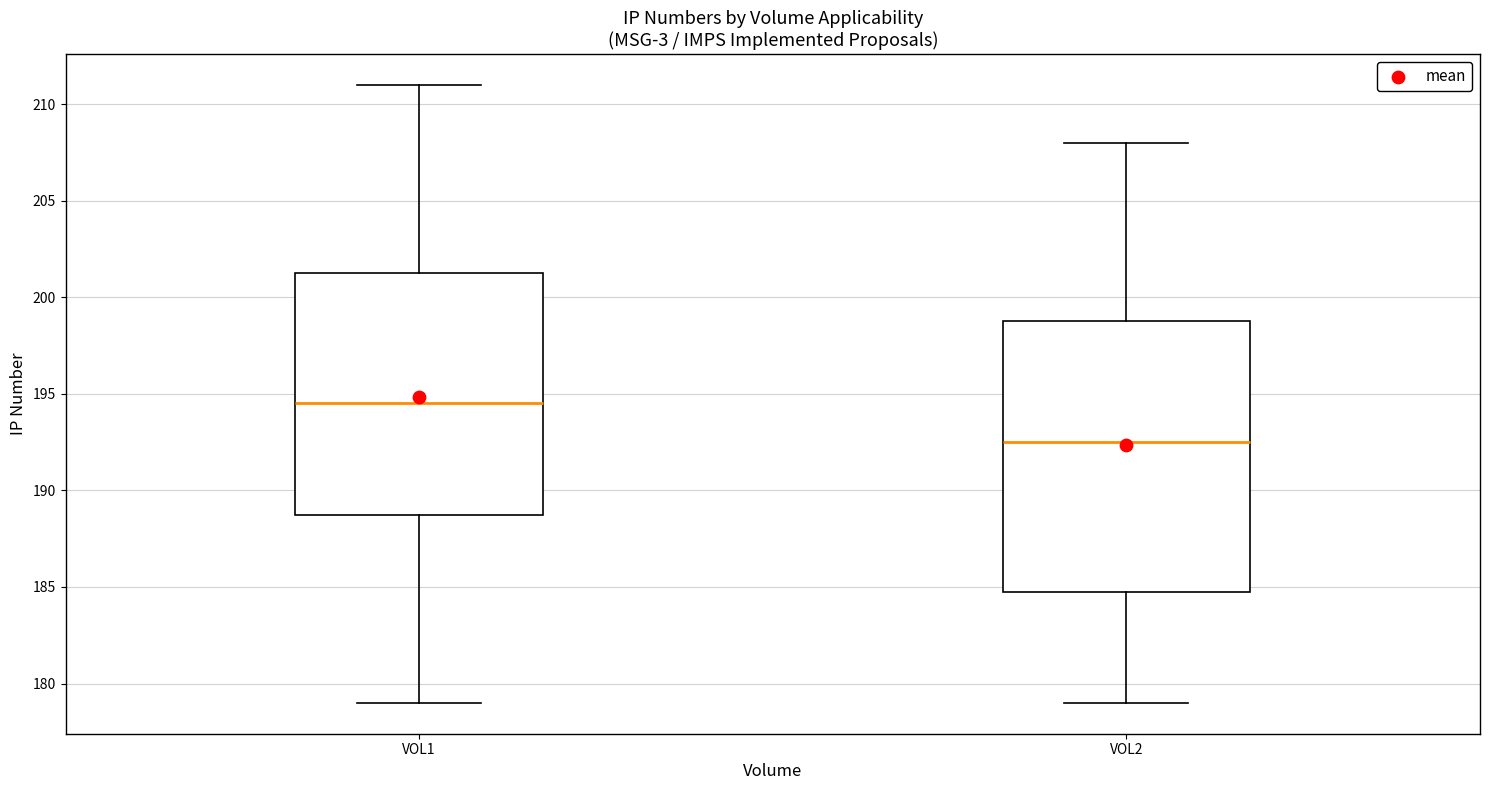

Reading left to right, transcribe this box plot: for each box, give where its median line is, the range the box spans, and where its two whiskers end, as read against the y-axis. The values are not printed on the chart, so give them approximately, as read against the axis.

VOL1: median 194.5, box 189.0 to 201.5, whiskers 179.0 to 211.0
VOL2: median 192.5, box 185.0 to 199.0, whiskers 179.0 to 208.0